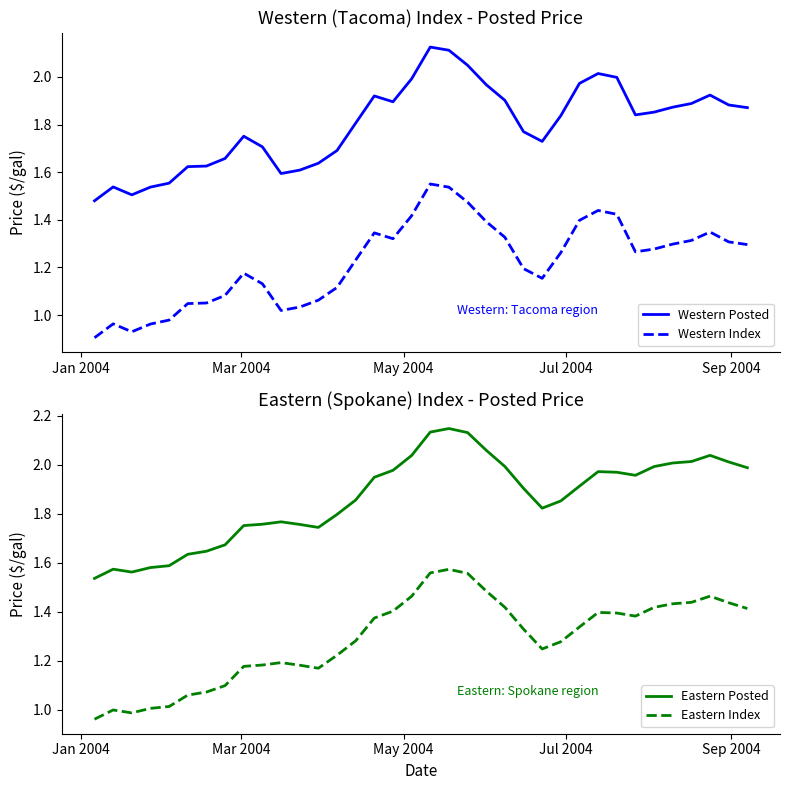

True or false: Western Index and Western Posted cross at least once.

False